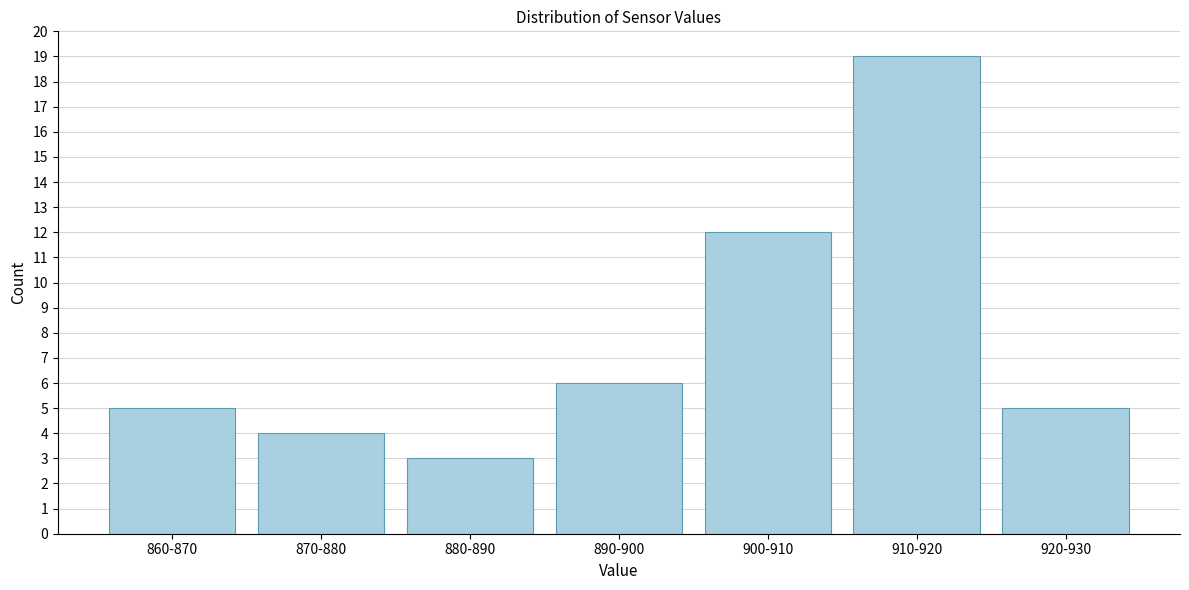

Reading right to left, transcribe all the data shown in this chart.

920-930=5	910-920=19	900-910=12	890-900=6	880-890=3	870-880=4	860-870=5